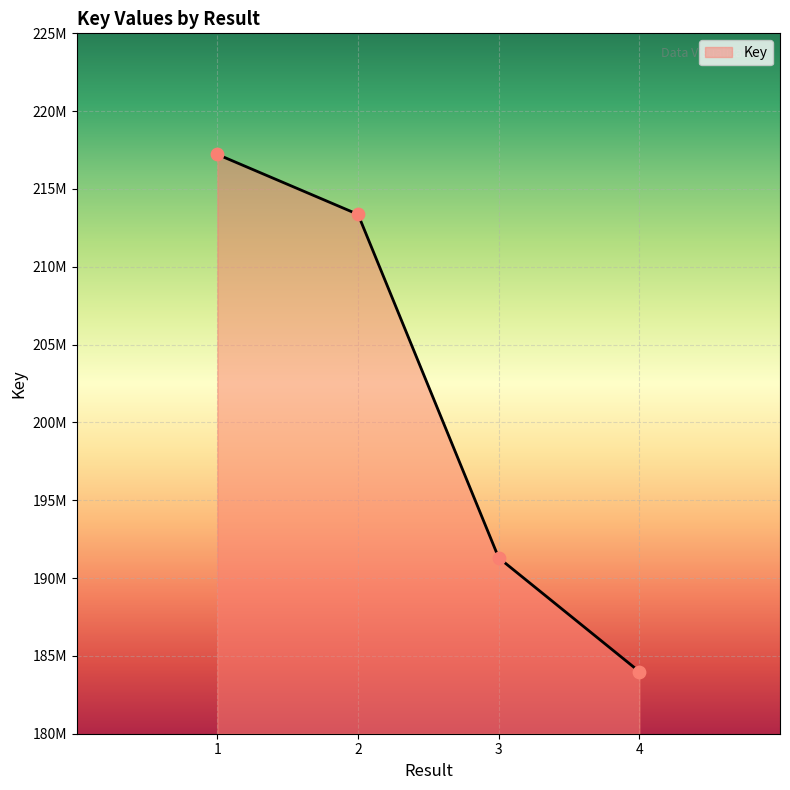

What is the ratio of the value at 2 to the value at 1?

1.0